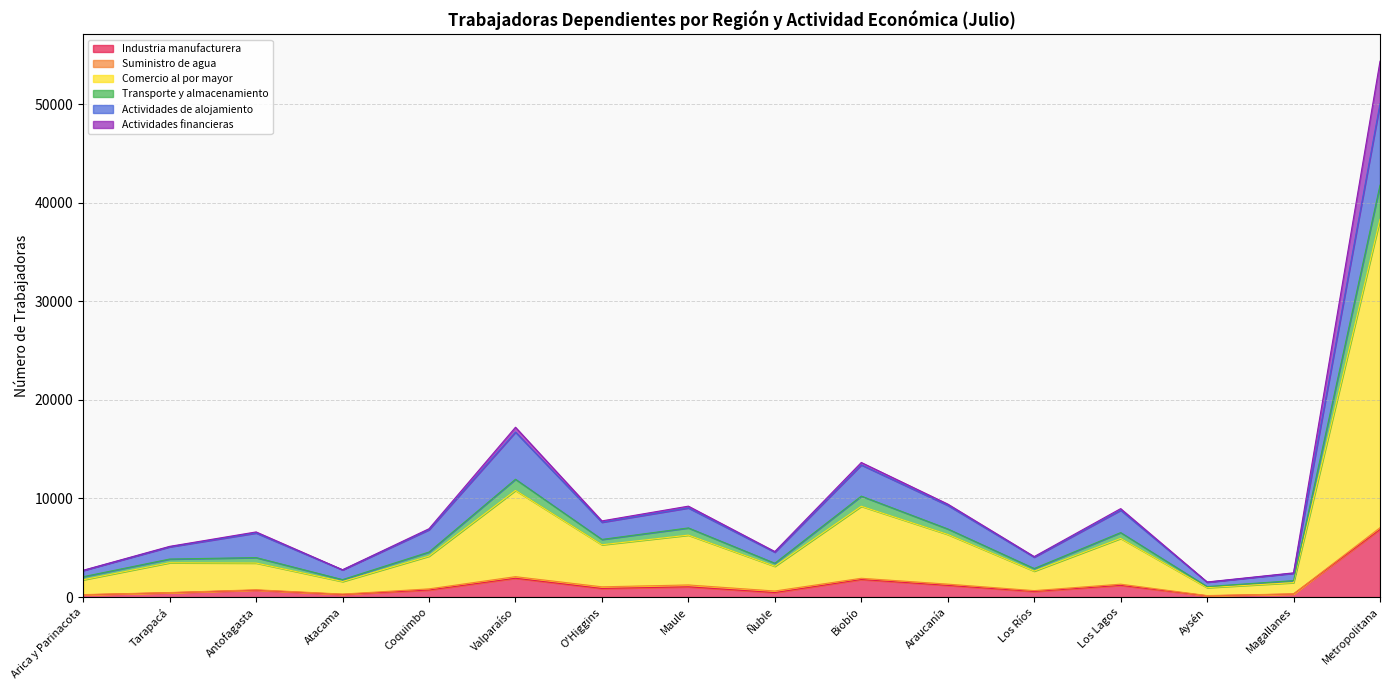

The value of Comercio al por mayor at Coquimbo is 6305. True or false?

False